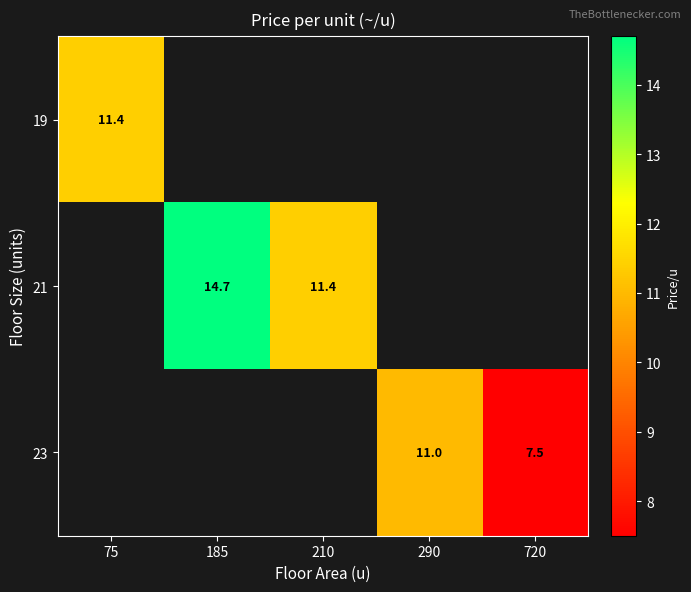

True or false: 21 has a value of 11.4 at 210.

True